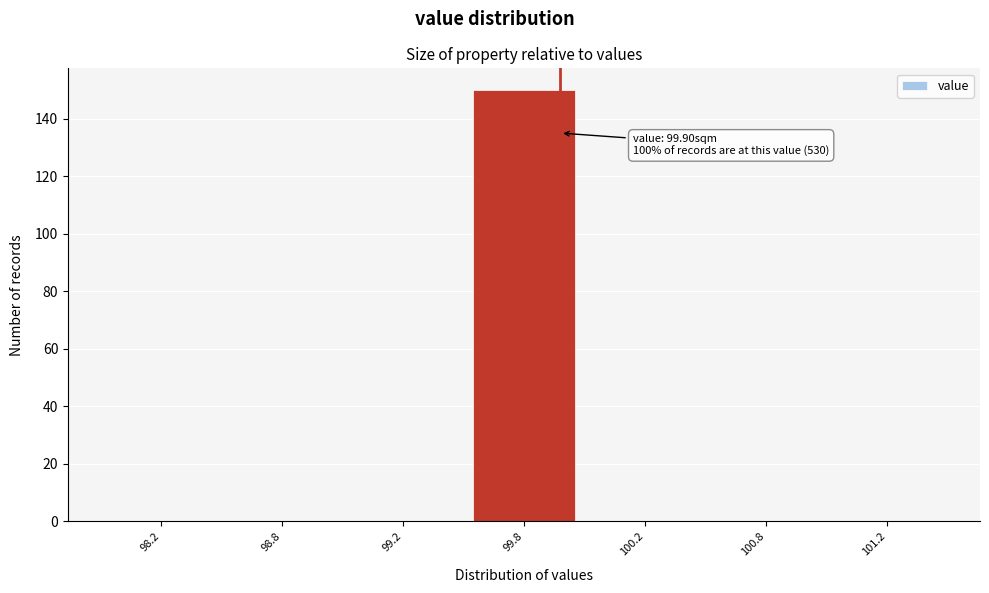

Reading right to left, list all the values displayed in this chart.

101.2=0	100.8=0	100.2=0	99.8=150	99.2=0	98.8=0	98.2=0